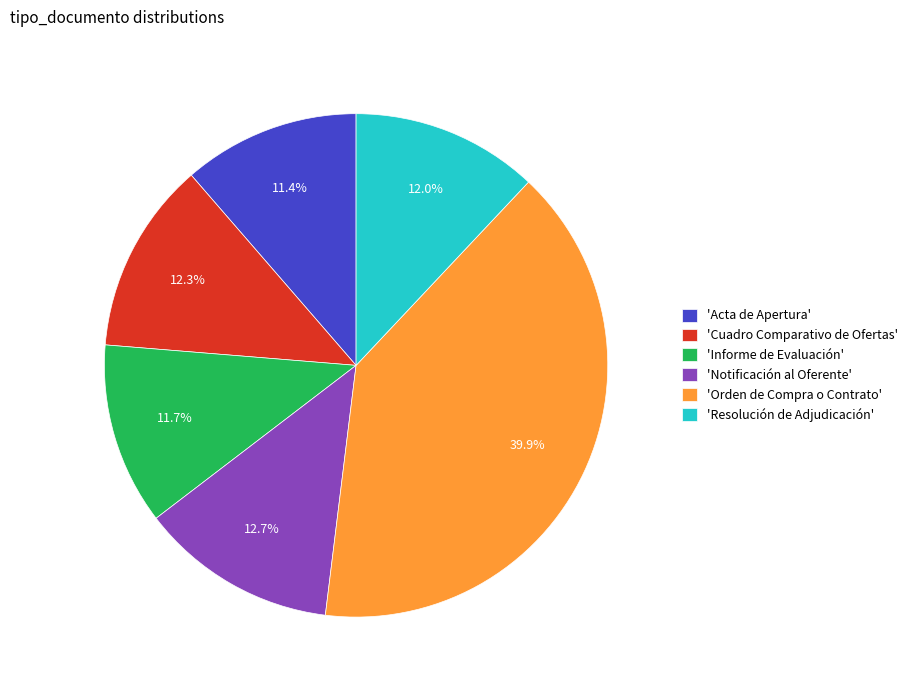

Between 'Resolución de Adjudicación' and 'Notificación al Oferente', which is larger?

'Notificación al Oferente'